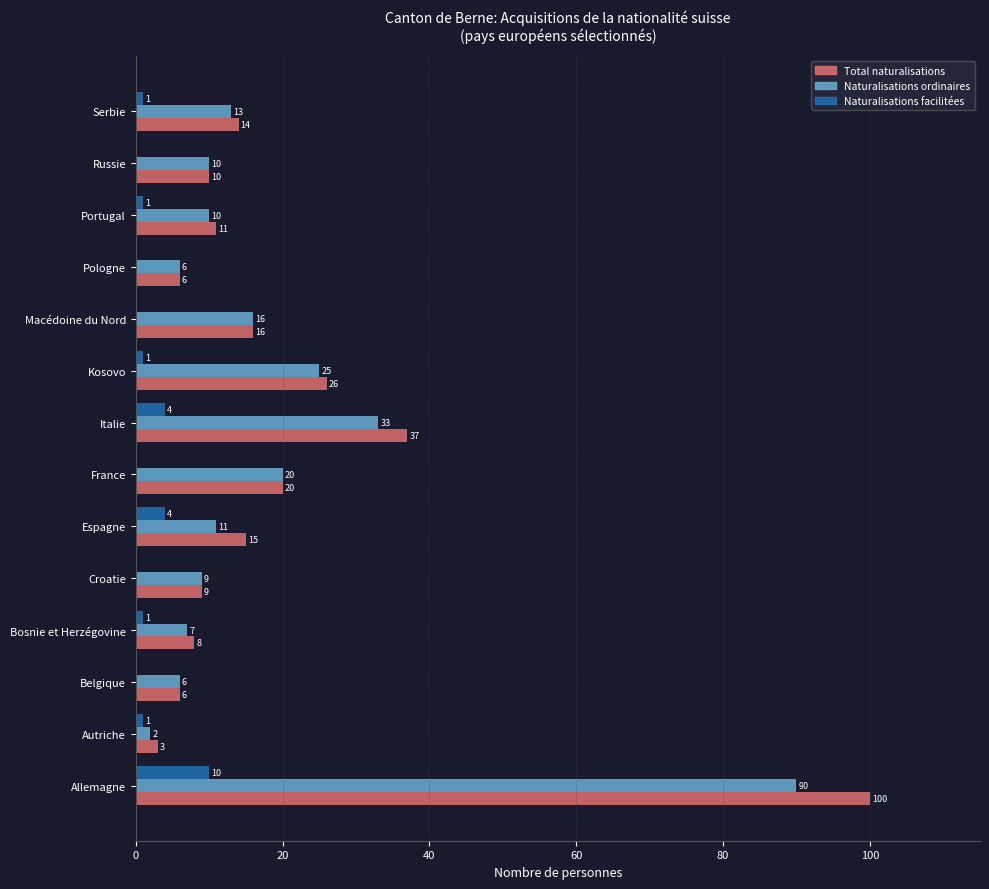

Is it true that Naturalisations facilitées equals -6 at Croatie?

False